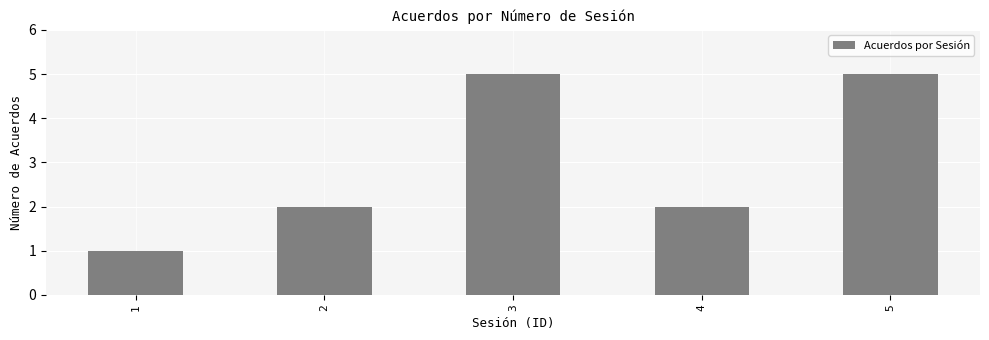

Count the number of data series in this chart.

1